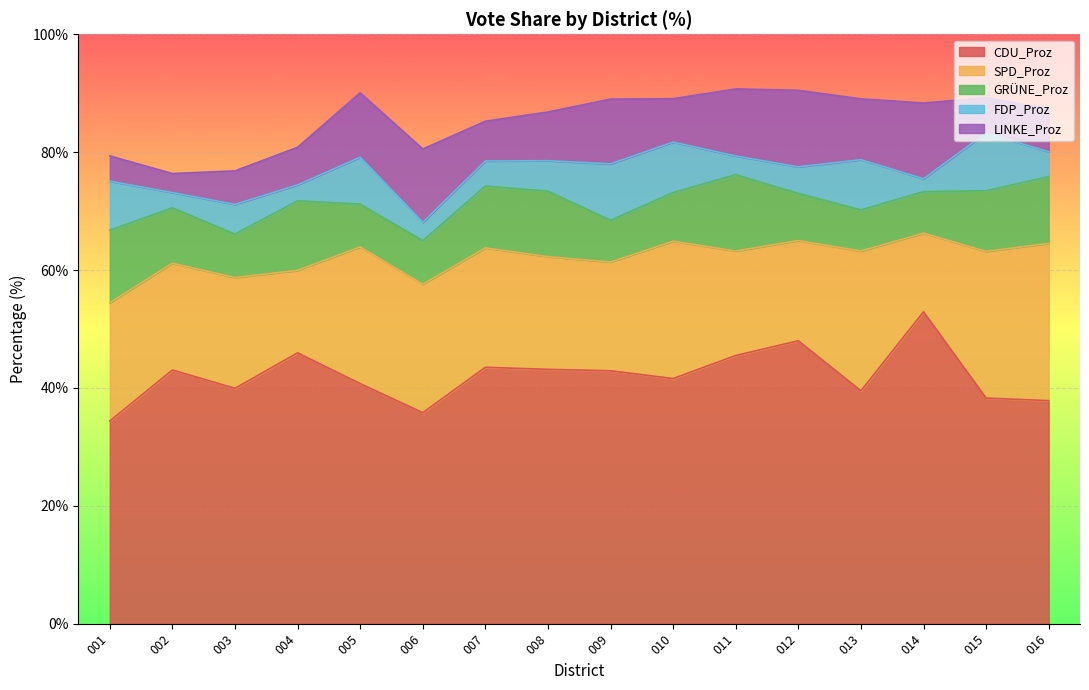

What is the difference between the GRÜNE_Proz values at 013 and 003?

0.4